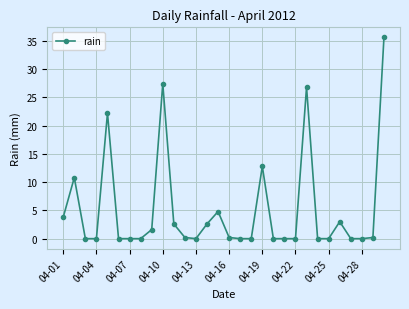

Reading left to right, list all the values displayed in this chart.

3.8	10.8	0.0	0.0	22.2	0.0	0.0	0.0	1.6	27.4	2.6	0.2	0.0	2.6	4.8	0.2	0.0	0.0	12.8	0.0	0.0	0.0	26.8	0.0	0.0	3.0	0.0	0.0	0.2	35.6